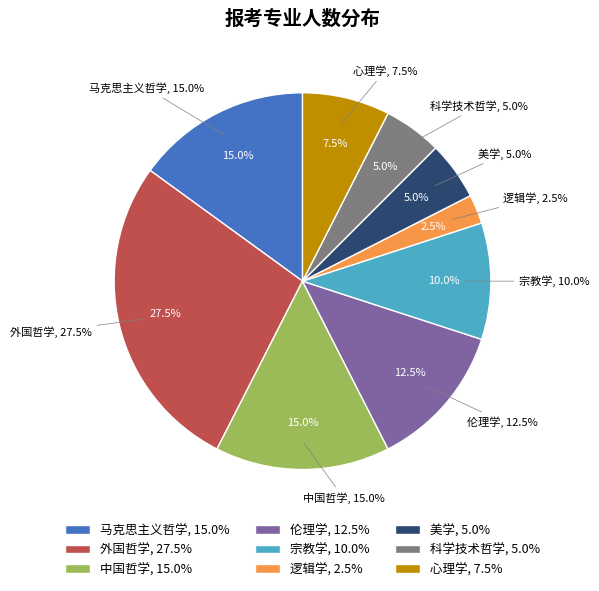

What is the largest slice in the pie chart?

外国哲学